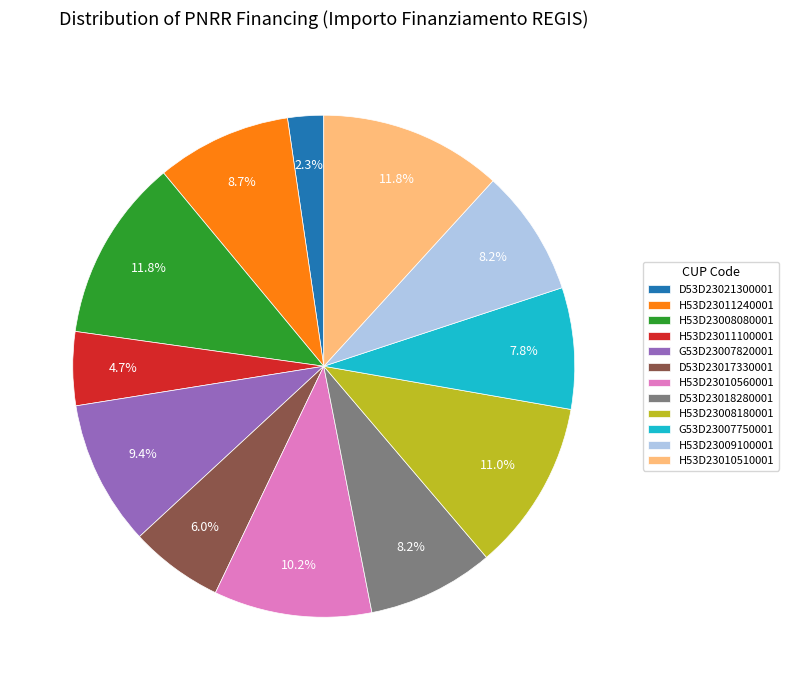

Between D53D23021300001 and G53D23007820001, which is larger?

G53D23007820001